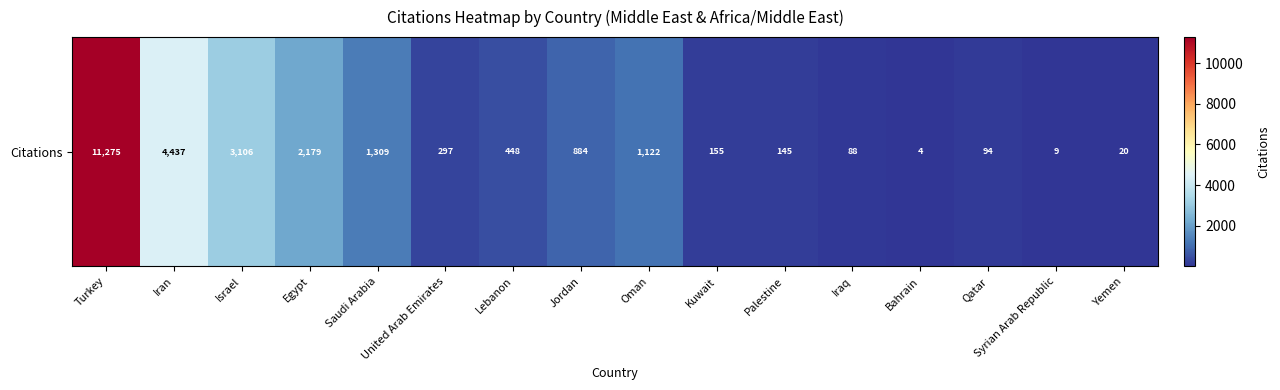

What is the difference between the maximum and second lowest values?

11266